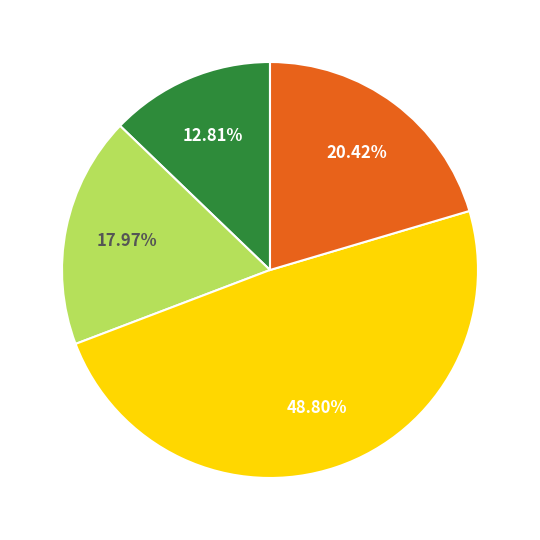

Is there any slice that represents more than half of the pie?

No